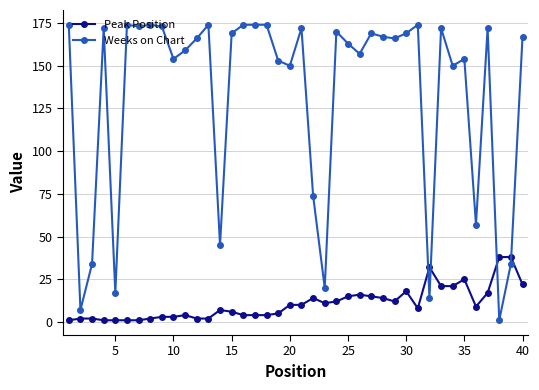

Reading left to right, what are all the values shown in this chart?

Peak Position: 1	2	2	1	1	1	1	2	3	3	4	2	2	7	6	4	4	4	5	10	10	14	11	12	15	16	15	14	12	18	8	32	21	21	25	9	17	38	38	22
Weeks on Chart: 174	7	34	172	17	174	173	174	173	154	159	166	174	45	169	174	174	174	153	150	172	74	20	170	163	157	169	167	166	169	174	14	172	150	154	57	172	1	34	167